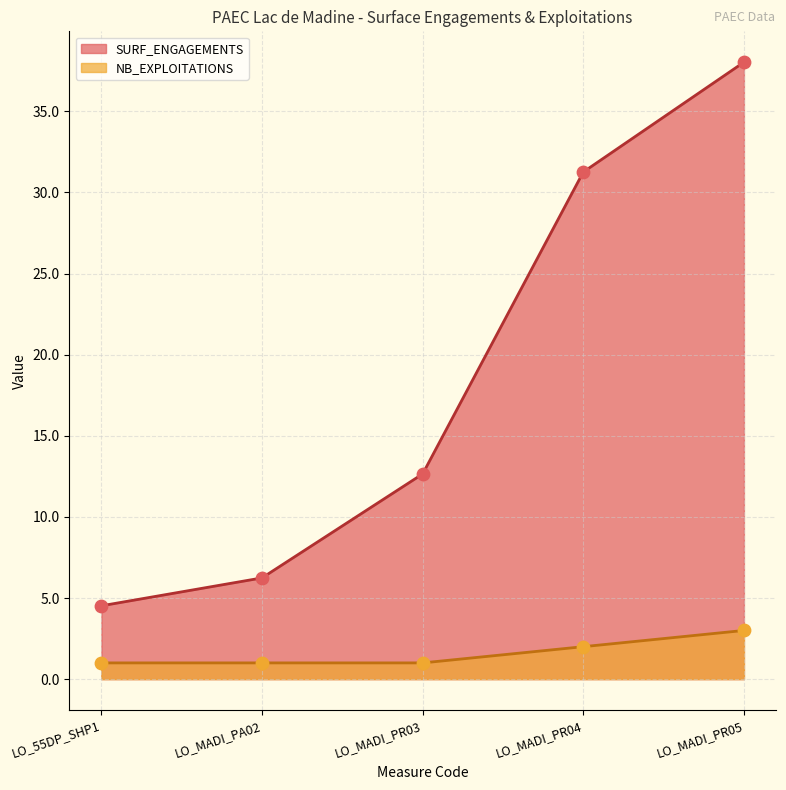

Which series has the largest total across all categories?

SURF_ENGAGEMENTS